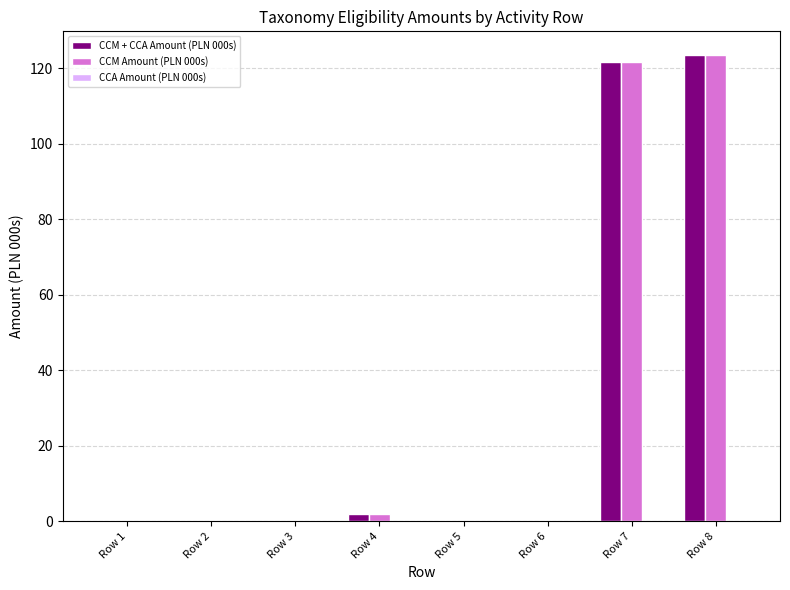

Is the value of CCM Amount (PLN 000s) at Row 6 greater than the value of CCM + CCA Amount (PLN 000s) at Row 8?

No